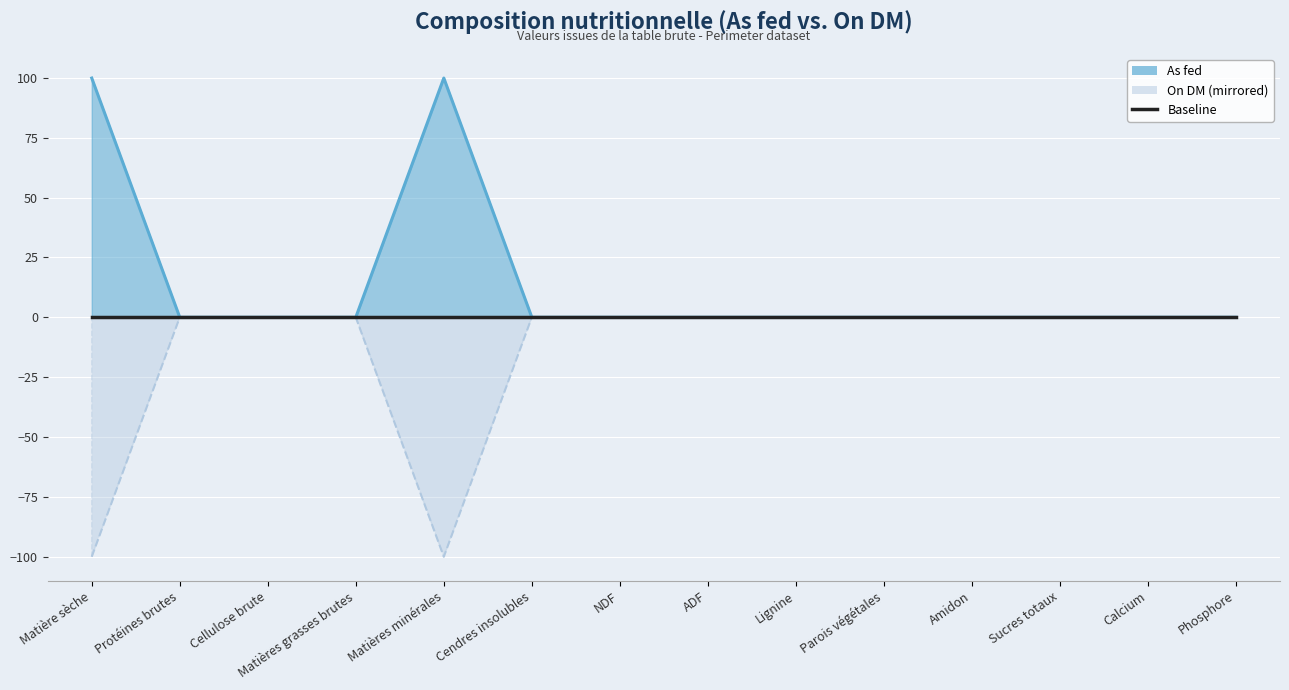

Which series has the largest total across all categories?

As fed